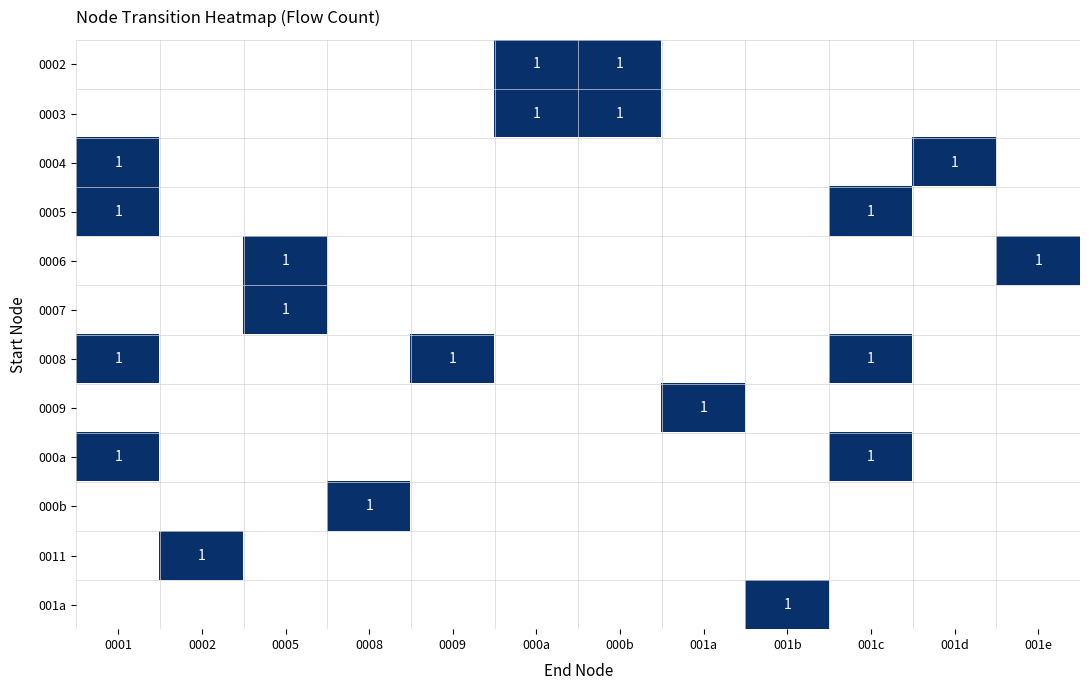

True or false: 0003 has a value of 0 at 000b.

False